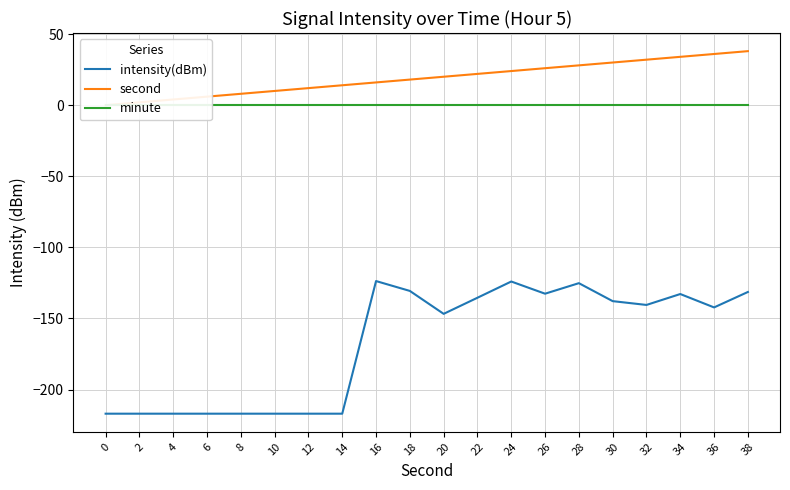

Reading right to left, transcribe all the data shown in this chart.

intensity(dBm): 38=-131.4	36=-142.2	34=-132.8	32=-140.5	30=-137.8	28=-125.2	26=-132.6	24=-124.0	22=-135.4	20=-146.8	18=-130.6	16=-123.7	14=-217.0	12=-217.0	10=-217.0	8=-217.0	6=-217.0	4=-217.0	2=-217.0	0=-217.0
second: 38=38.0	36=36.0	34=34.0	32=32.0	30=30.0	28=28.0	26=26.0	24=24.0	22=22.0	20=20.0	18=18.0	16=16.0	14=14.0	12=12.0	10=10.0	8=8.0	6=6.0	4=4.0	2=2.0	0=0.0
minute: 38=0.0	36=0.0	34=0.0	32=0.0	30=0.0	28=0.0	26=0.0	24=0.0	22=0.0	20=0.0	18=0.0	16=0.0	14=0.0	12=0.0	10=0.0	8=0.0	6=0.0	4=0.0	2=0.0	0=0.0